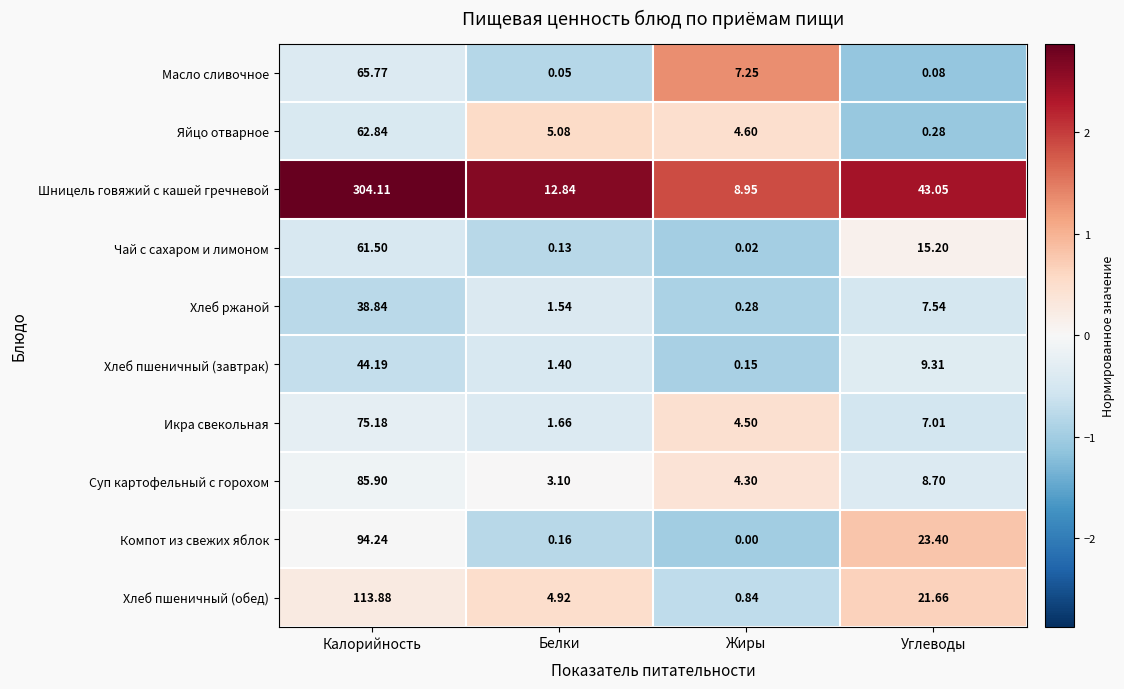

What is the difference between the highest and lowest values at Калорийность?

265.3